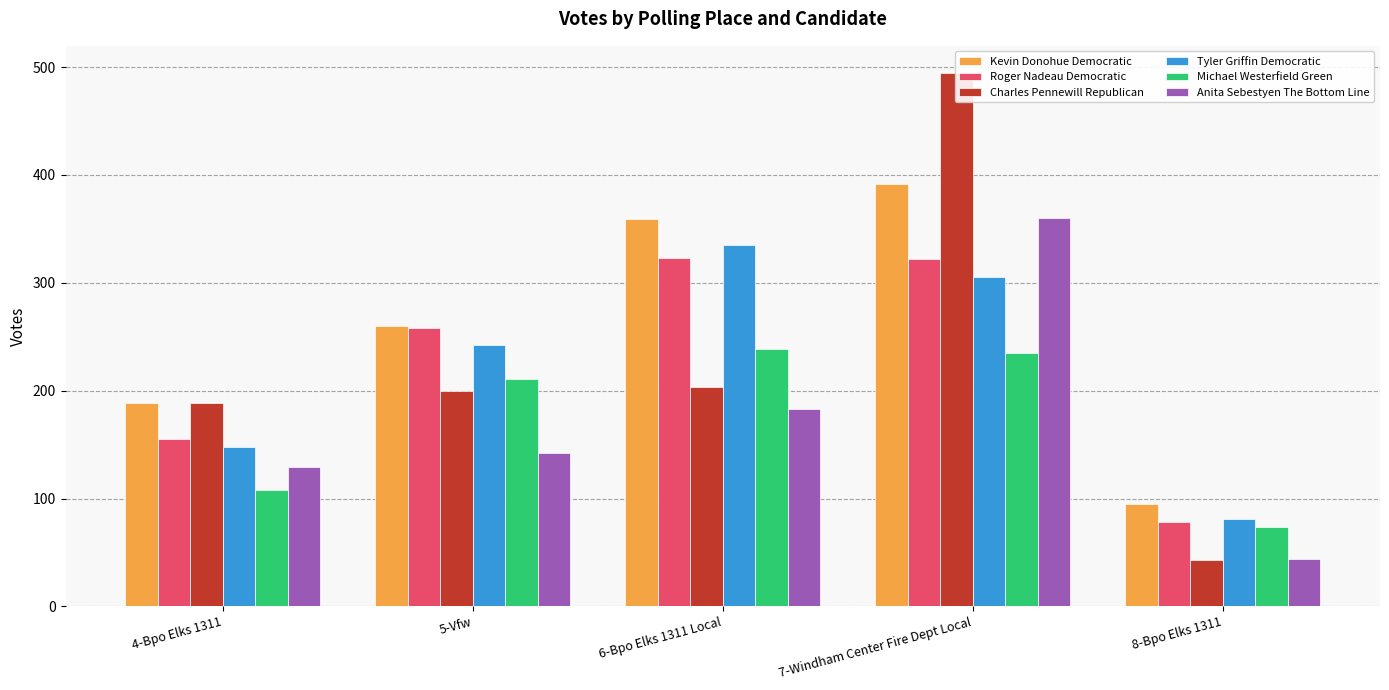

How many bars are there in each group?

6